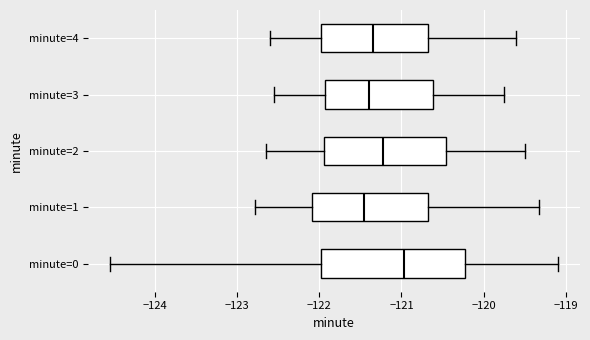

Reading bottom to top, transcribe this box plot: for each box, give where its median line is, the range the box spans, and where its two whiskers end, as read against the x-axis. The values are not printed on the chart, so give them approximately, as read against the axis.

minute=0: median -121.0, box -122.0 to -120.2, whiskers -124.5 to -119.1
minute=1: median -121.4, box -122.1 to -120.7, whiskers -122.8 to -119.3
minute=2: median -121.2, box -121.9 to -120.5, whiskers -122.6 to -119.5
minute=3: median -121.4, box -121.9 to -120.6, whiskers -122.5 to -119.7
minute=4: median -121.3, box -122.0 to -120.7, whiskers -122.6 to -119.6